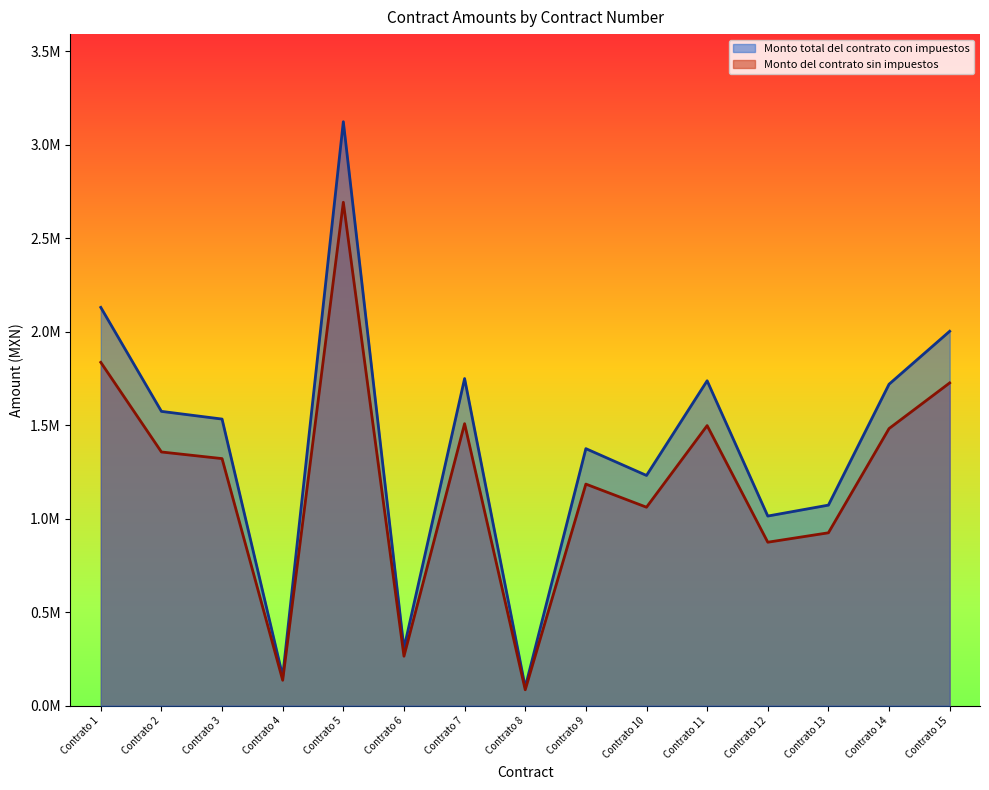

Does the chart display data point markers on the line(s)?

No